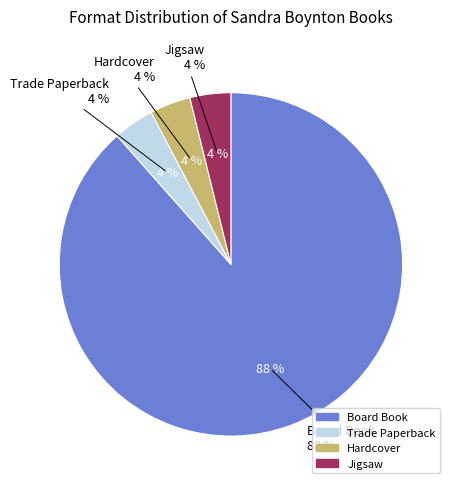

Which has a higher value, Trade Paperback or Hardcover?

Trade Paperback